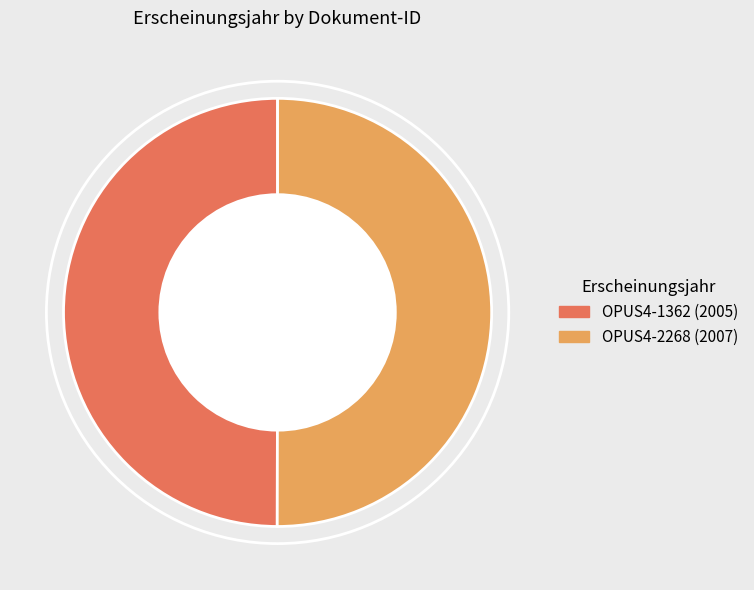

Is the sum of OPUS4-1362 and OPUS4-2268 greater than half?

Yes